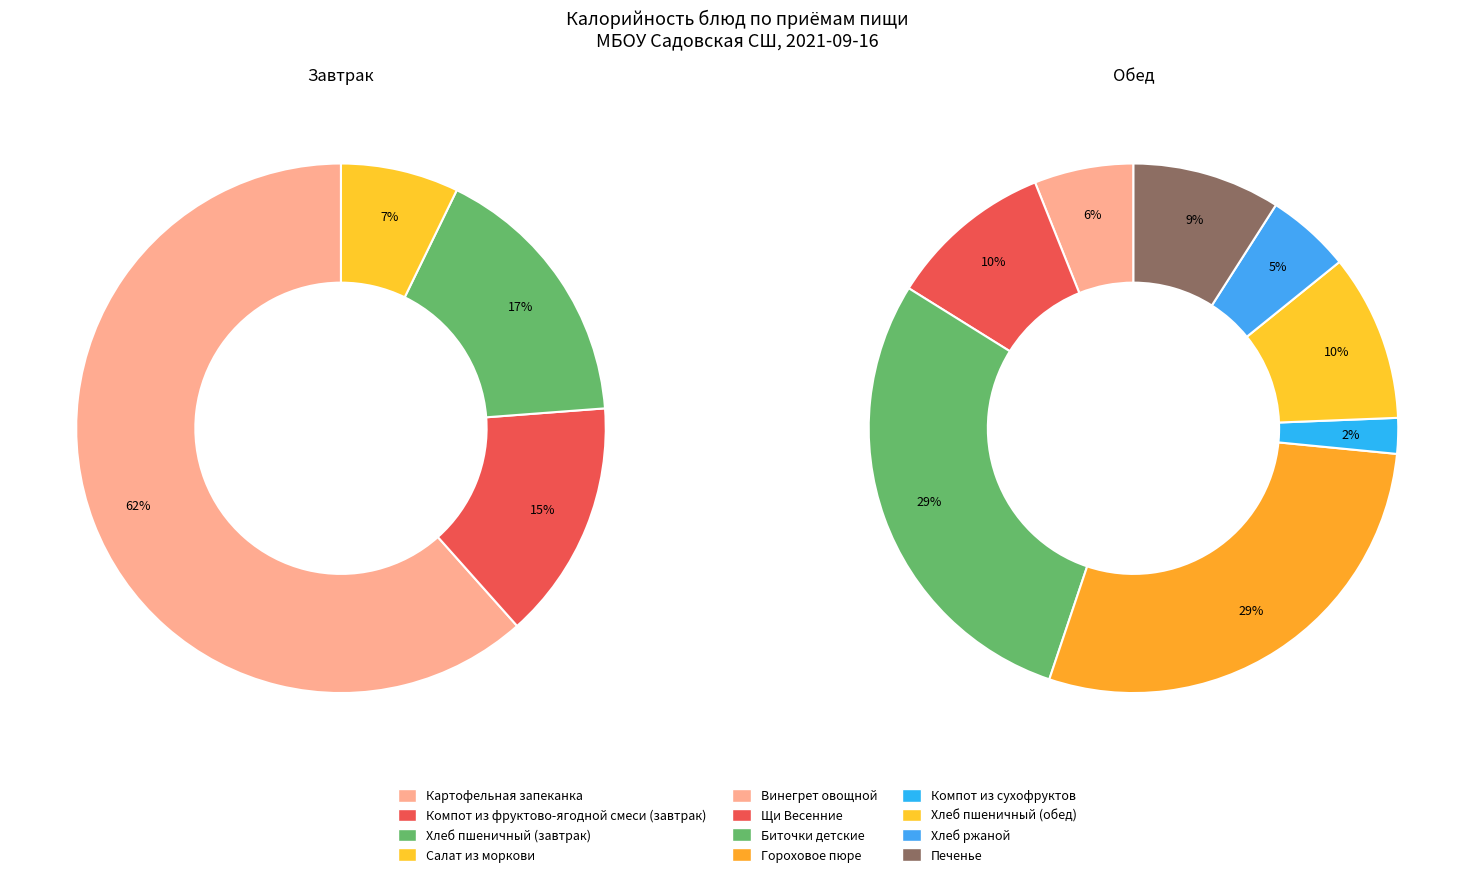

Rank the series by their maximum value, from lowest to highest.

Обед, Завтрак